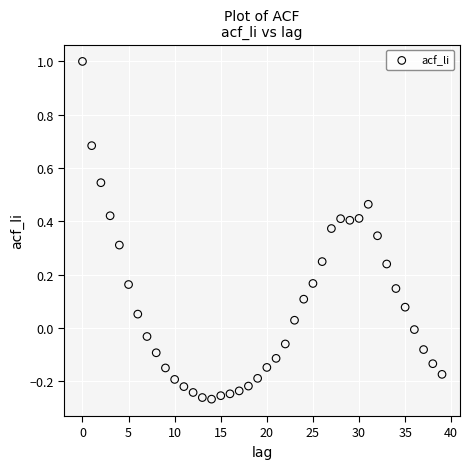

What is the range of Y values (max minus min)?

1.3